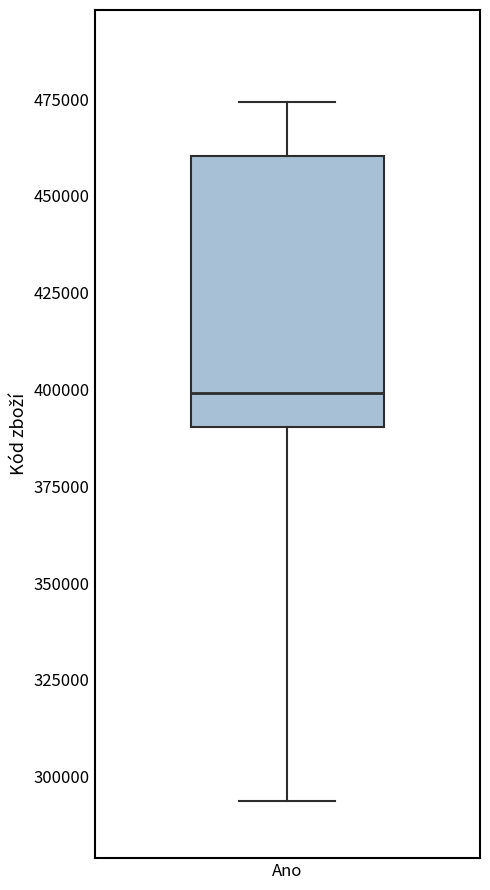

Where does the lower whisker of the box for Ano end on the y-axis? The values are not printed on the chart, so give them approximately, as read against the axis.

295000